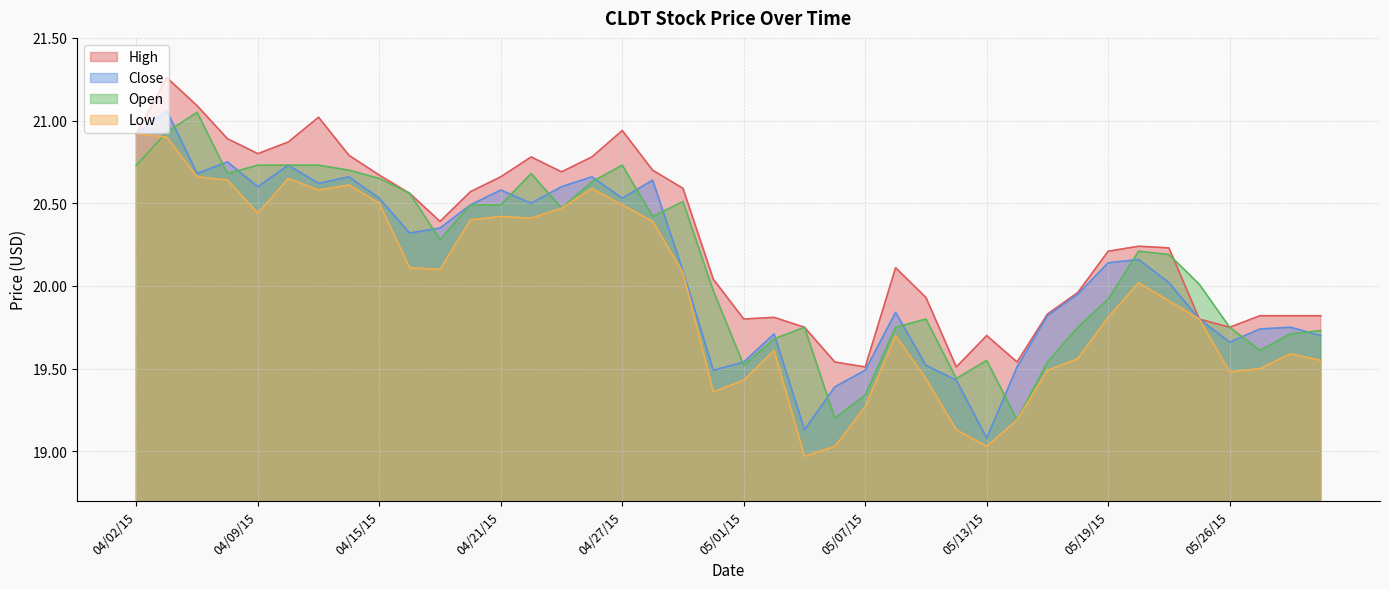

How many data points in Close are less than 20?

18